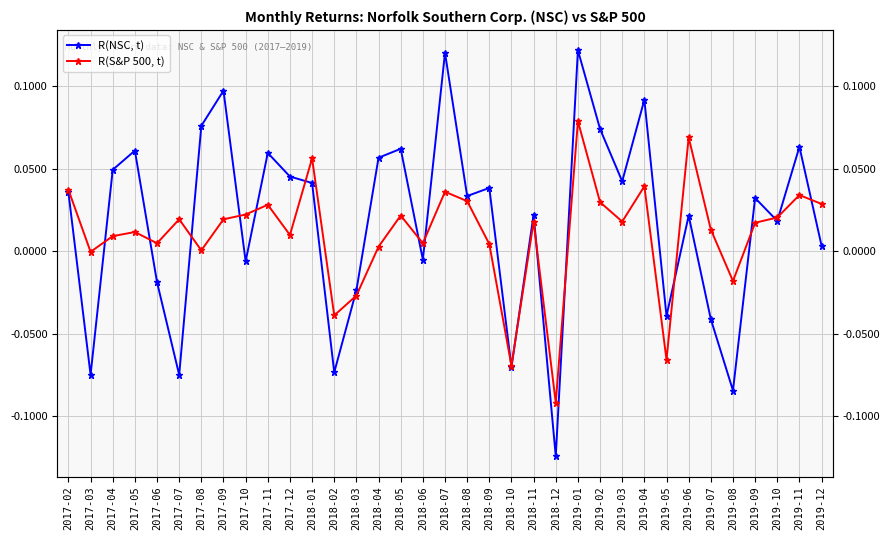

How many intersections are there between R(S&P 500, t) and R(NSC, t)?

18